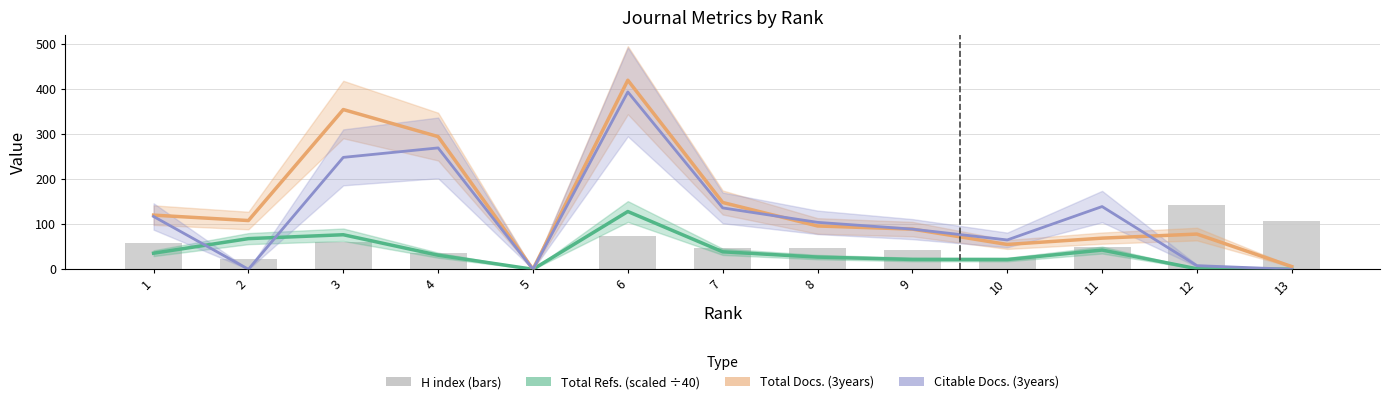

The value of Total Refs. (scaled ÷40) at 5 is -51.1. True or false?

False